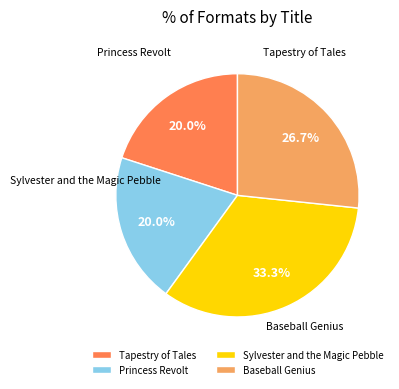

Is the sum of Princess Revolt and Tapestry of Tales greater than half?

No